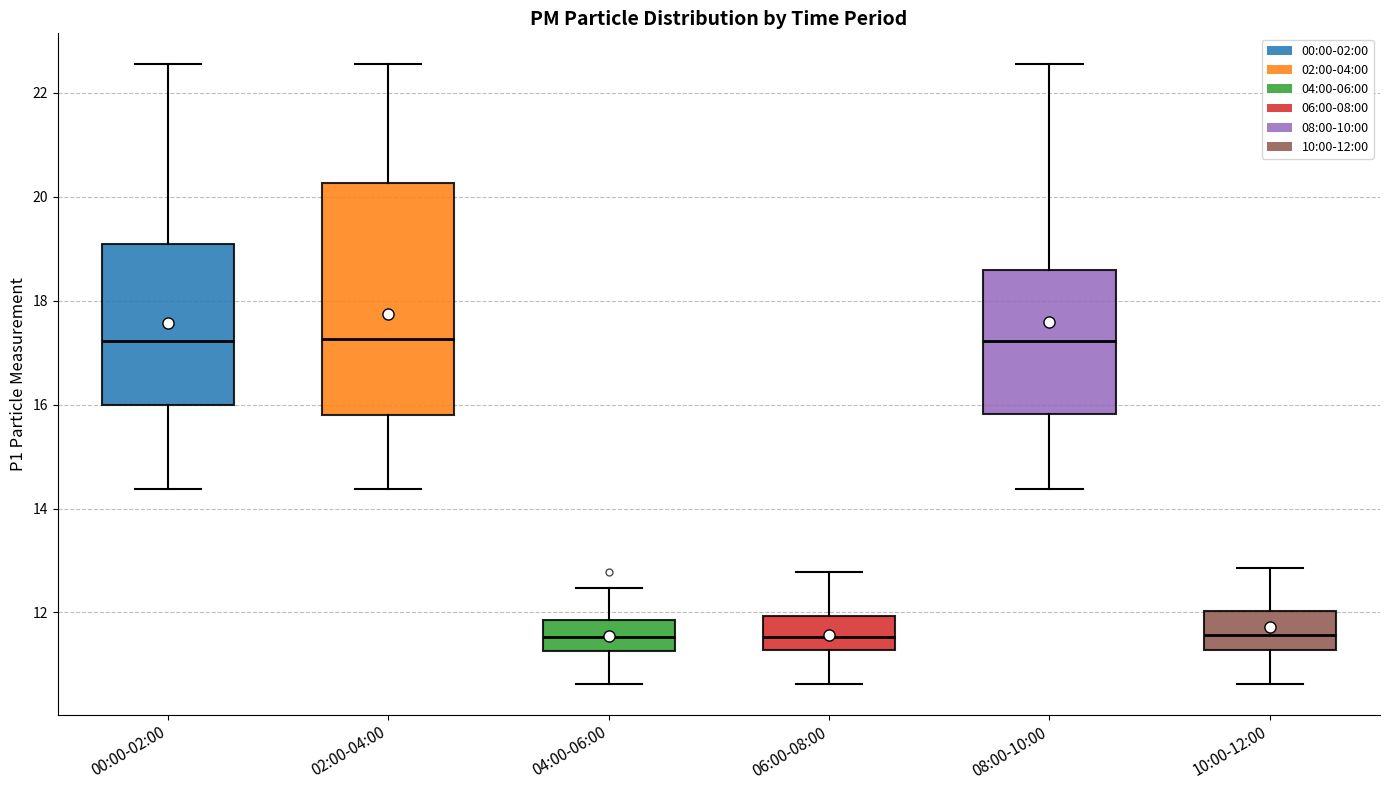

Reading left to right, read every box against the y-axis: the position of its median line, the range the box covers, and the ends of its whiskers. The values are not printed on the chart, so give them approximately, as read against the axis.

00:00-02:00: median 17.2, box 16.0 to 19.2, whiskers 14.4 to 22.6
02:00-04:00: median 17.2, box 15.8 to 20.2, whiskers 14.4 to 22.6
04:00-06:00: median 11.6, box 11.2 to 11.8, whiskers 10.6 to 12.4
06:00-08:00: median 11.6, box 11.2 to 12.0, whiskers 10.6 to 12.8
08:00-10:00: median 17.2, box 15.8 to 18.6, whiskers 14.4 to 22.6
10:00-12:00: median 11.6, box 11.2 to 12.0, whiskers 10.6 to 12.8